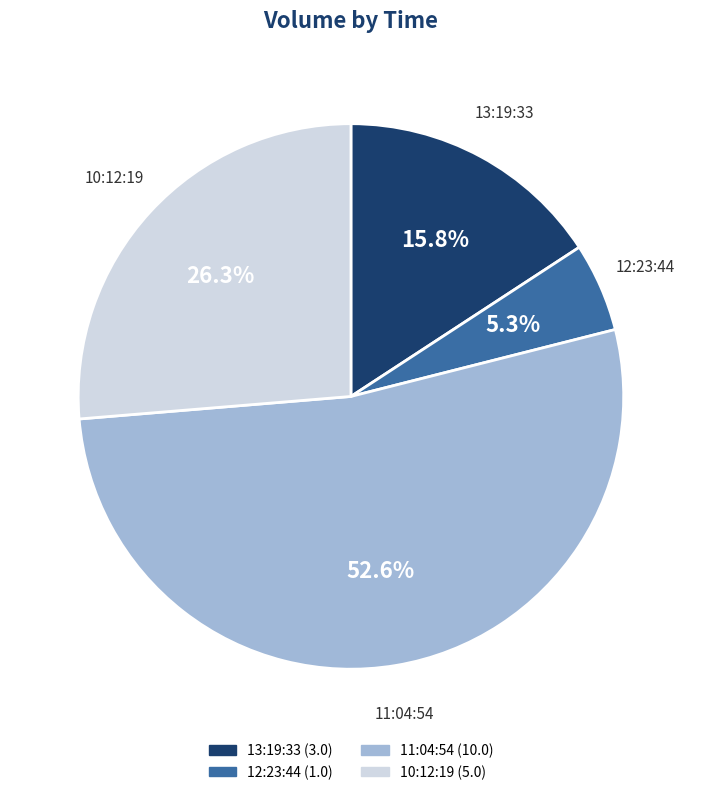

What percentage is the 11:04:54 slice, to the nearest percent?

53%